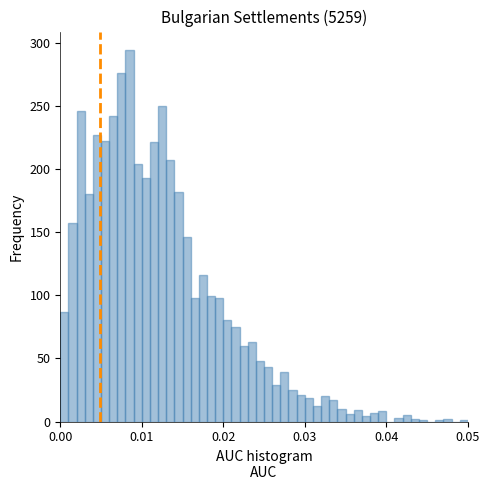

Around what value on the x-axis is the tallest bar? Give the approximate position of its centre, as read against the axis.

0.009